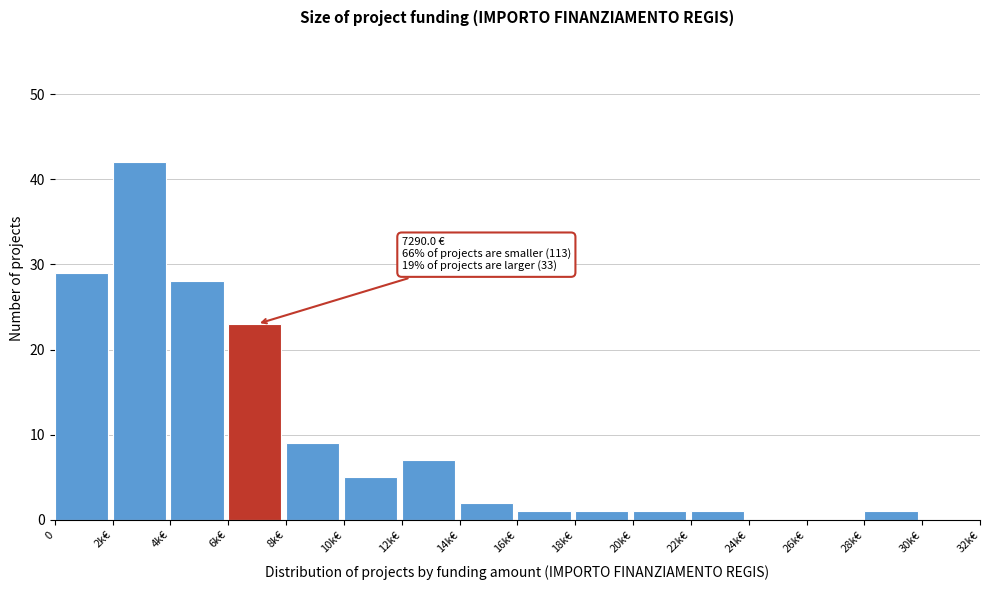

Reading right to left, list all the values displayed in this chart.

30k€=0	28k€=1	26k€=0	24k€=0	22k€=1	20k€=1	18k€=1	16k€=1	14k€=2	12k€=7	10k€=5	8k€=9	6k€=23	4k€=28	2k€=42	0=29